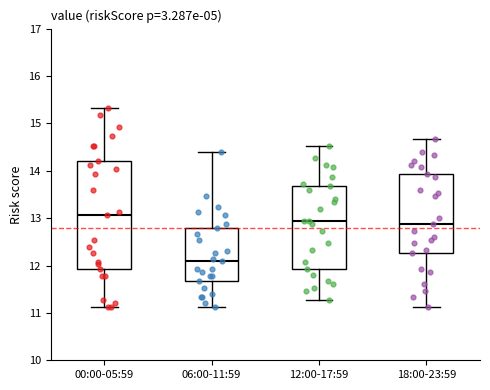

Comparing the boxes themselves (not the whiskers), which one is the tallest?

00:00-05:59